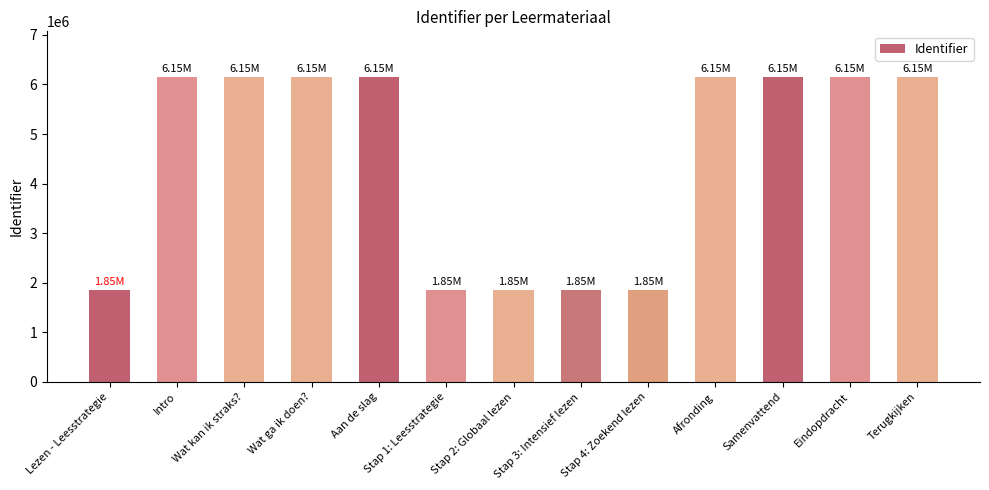

True or false: the data shows 1850928 at Stap 4: Zoekend lezen.

True